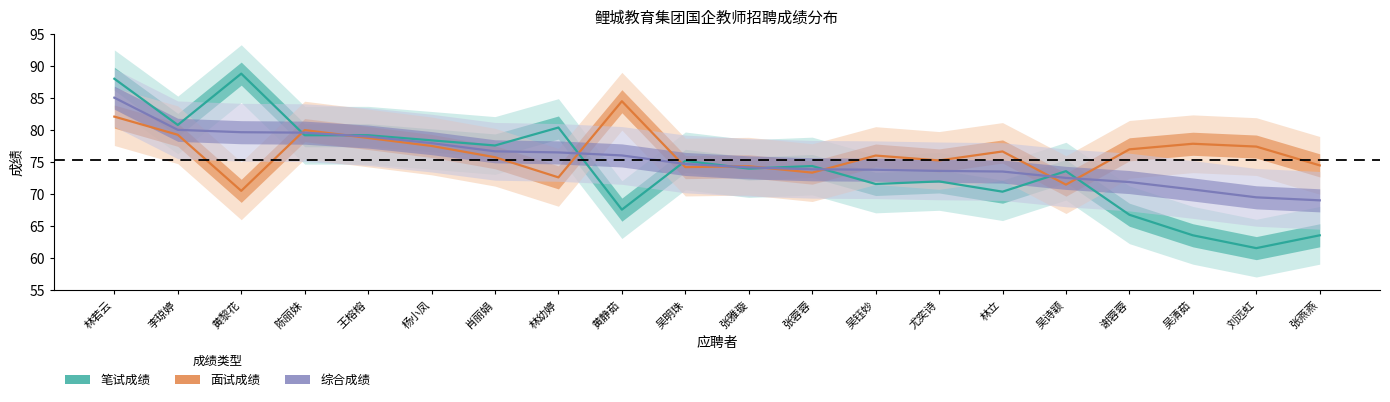

Reading left to right, transcribe all the data shown in this chart.

笔试成绩: 林若云=88.0	李琼婷=80.8	黄黎花=88.8	陈丽妹=79.2	王榕榕=79.2	杨小凤=78.4	肖丽娟=77.6	林幼婷=80.4	黄静茹=67.6	吴明珠=75.2	张雅璇=74.0	张蓉蓉=74.4	吴钰妙=71.6	尤奕诗=72.0	林立=70.4	吴诗颖=73.6	谢蓉蓉=66.8	吴清茹=63.6	刘远虹=61.6	张燕燕=63.6
面试成绩: 林若云=82.1	李琼婷=79.3	黄黎花=70.5	陈丽妹=80.0	王榕榕=78.8	杨小凤=77.5	肖丽娟=75.8	林幼婷=72.6	黄静茹=84.5	吴明珠=74.2	张雅璇=74.4	张蓉蓉=73.4	吴钰妙=76.0	尤奕诗=75.3	林立=76.7	吴诗颖=71.5	谢蓉蓉=77.0	吴清茹=77.9	刘远虹=77.4	张燕燕=74.5
综合成绩: 林若云=85.0	李琼婷=80.0	黄黎花=79.7	陈丽妹=79.6	王榕榕=79.0	杨小凤=78.0	肖丽娟=76.7	林幼婷=76.5	黄静茹=76.0	吴明珠=74.7	张雅璇=74.2	张蓉蓉=73.9	吴钰妙=73.8	尤奕诗=73.6	林立=73.5	吴诗颖=72.5	谢蓉蓉=71.9	吴清茹=70.7	刘远虹=69.5	张燕燕=69.0